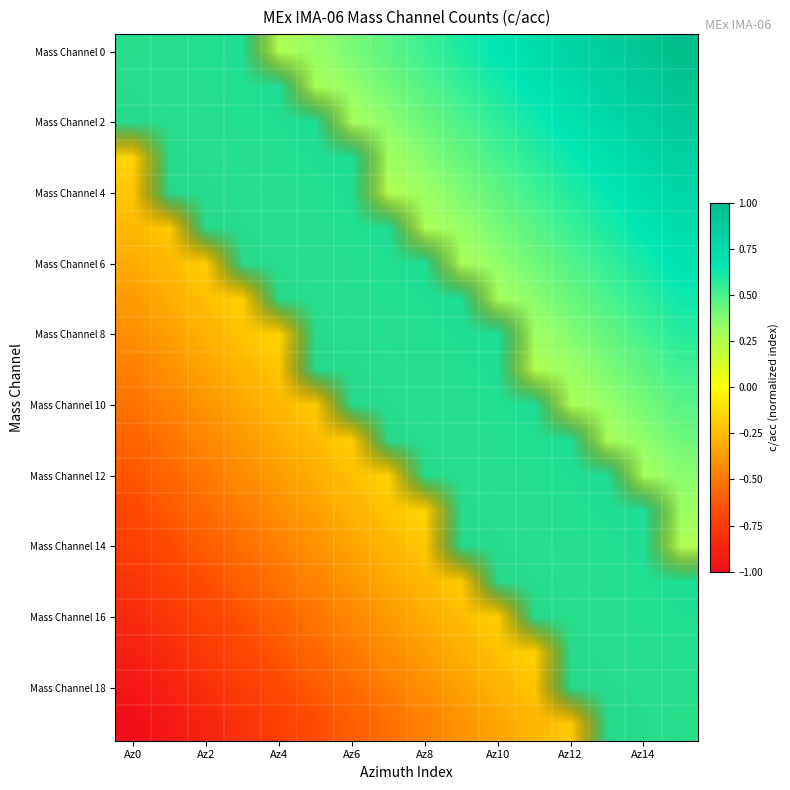

At how many categories does at least one series exceed 0?

16